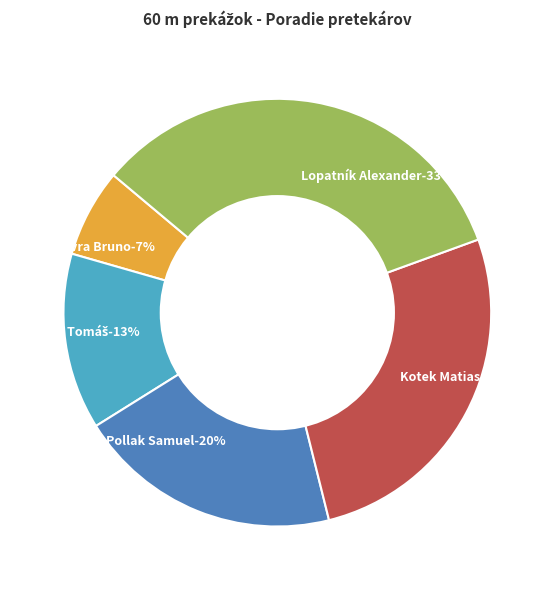

Is there a majority slice in this chart?

No